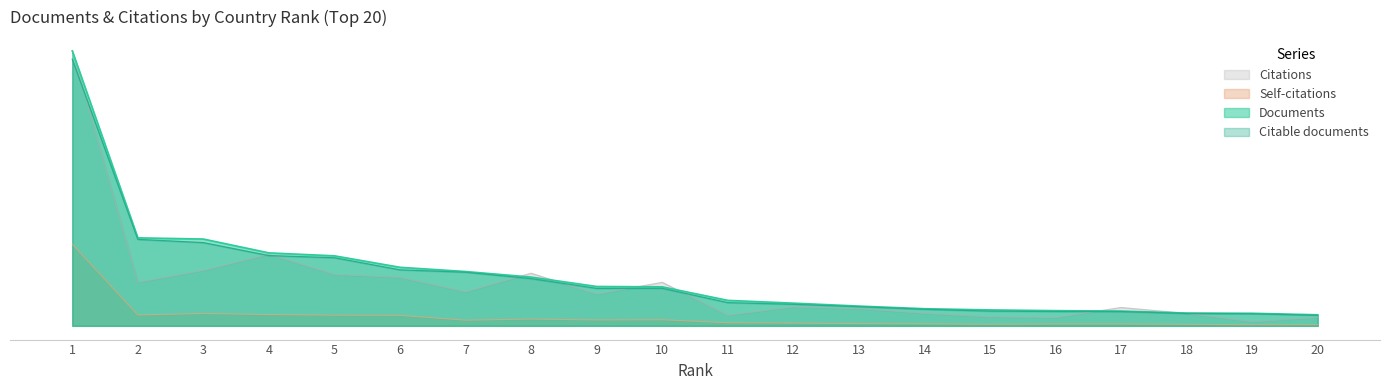

What is the total value across all series at 1?

728365.3